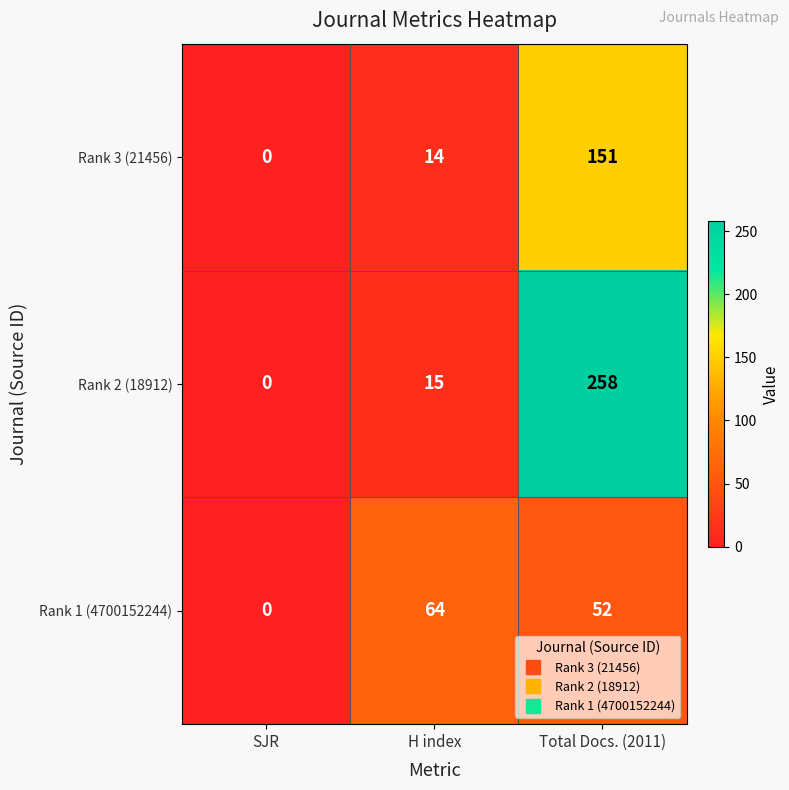

Reading left to right, what are all the values shown in this chart?

Rank 3 (21456): 0	14	151
Rank 2 (18912): 0	15	258
Rank 1 (4700152244): 0	64	52